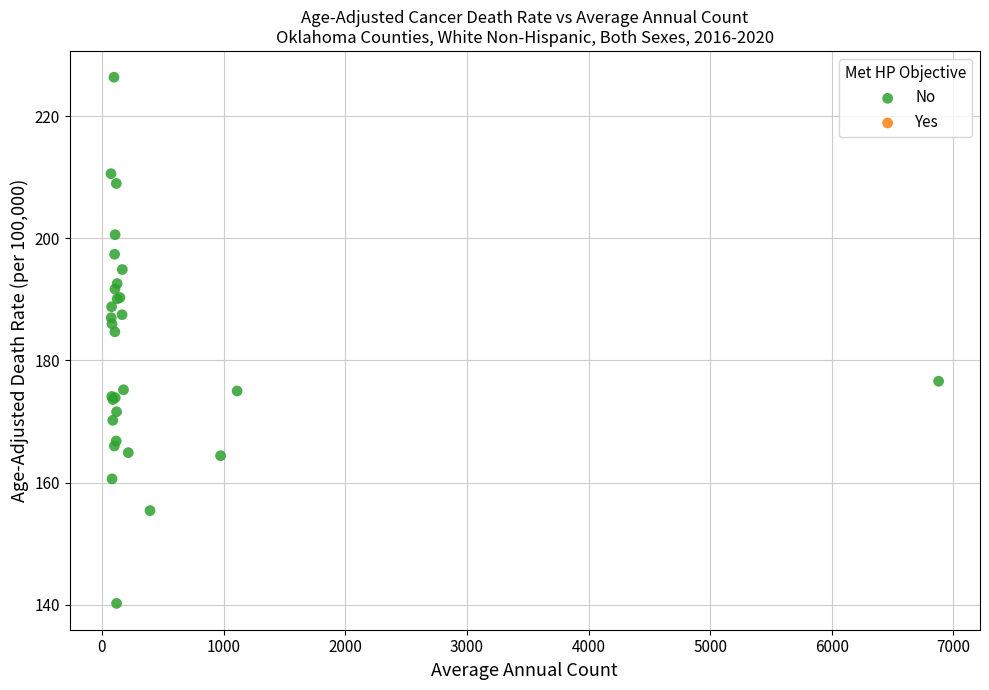

What Y value in the scatter plot is closest to 183?

184.7